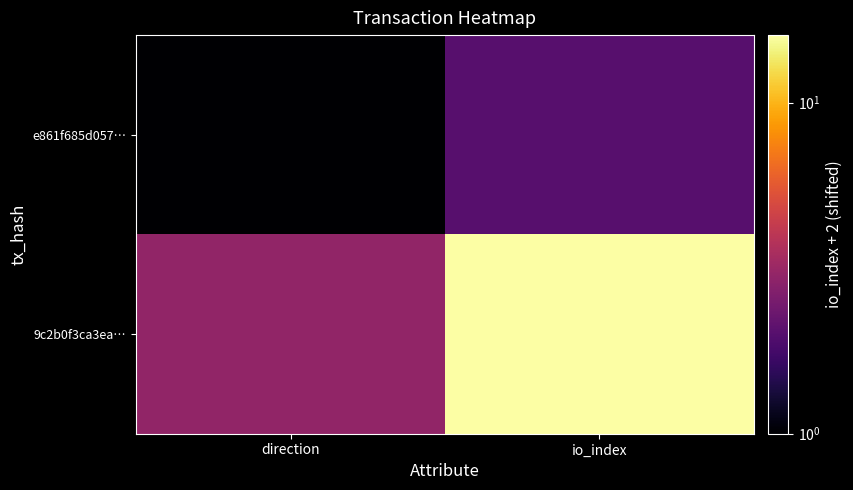

Which series changed the most between direction and io_index?

9c2b0f3ca3ea…